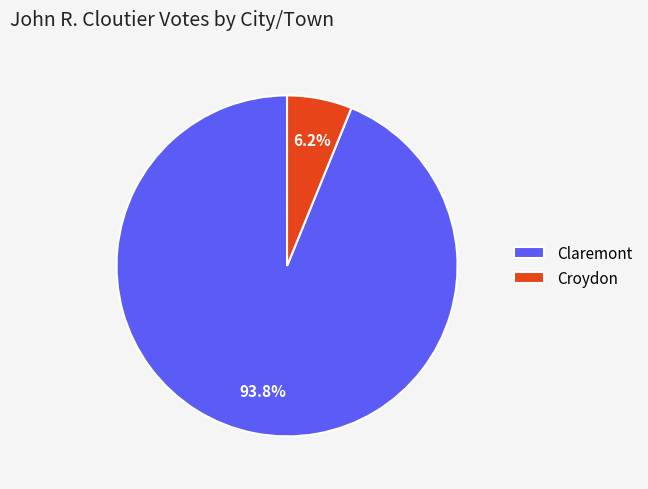

Which slice is the largest?

Claremont